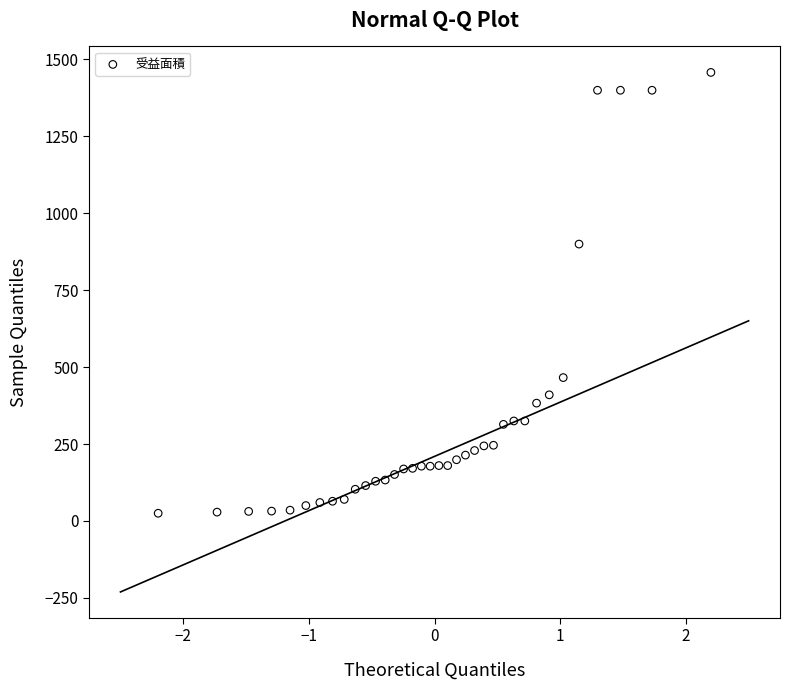

What is the range of Y values (max minus min)?

1433.0